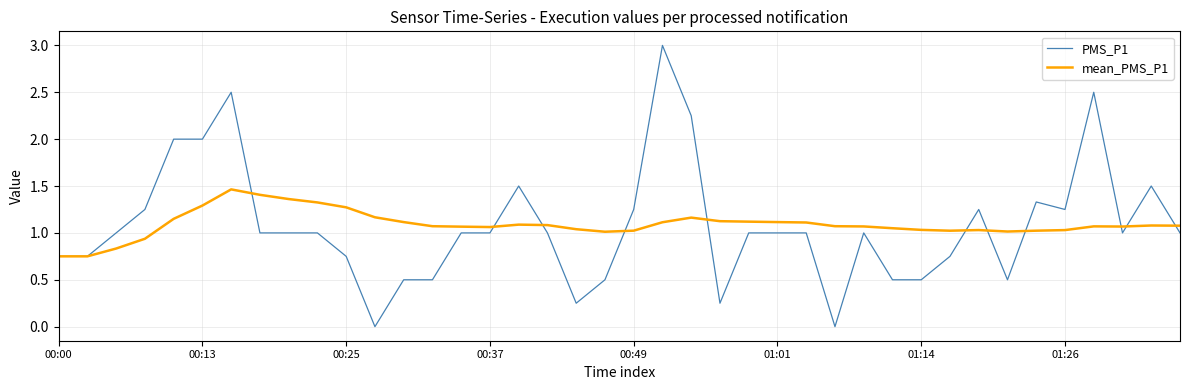

Which series has the largest range (max minus min)?

PMS_P1